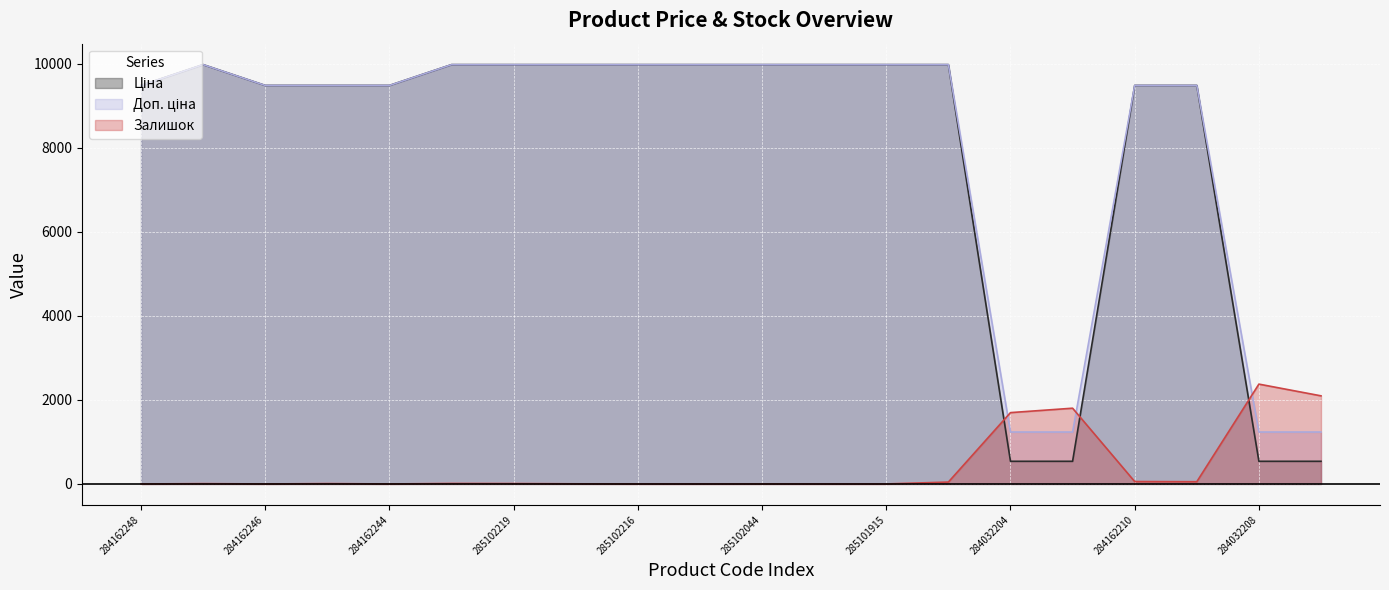

True or false: Залишок has more than 2 points higher than both neighbors.

True